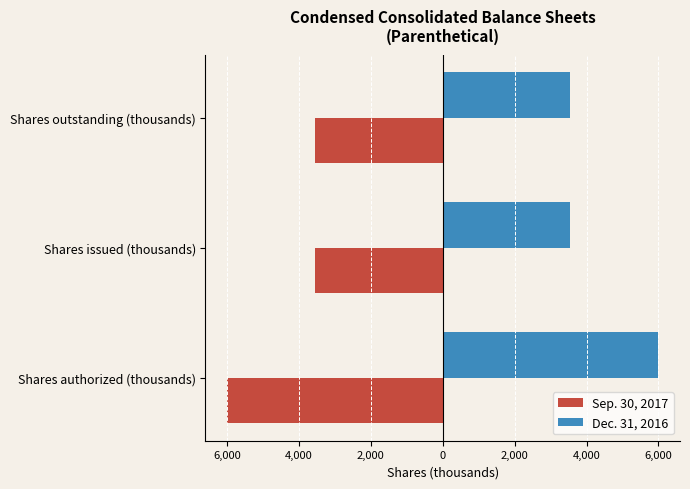

What are all the series names shown in the legend?

Sep. 30, 2017, Dec. 31, 2016